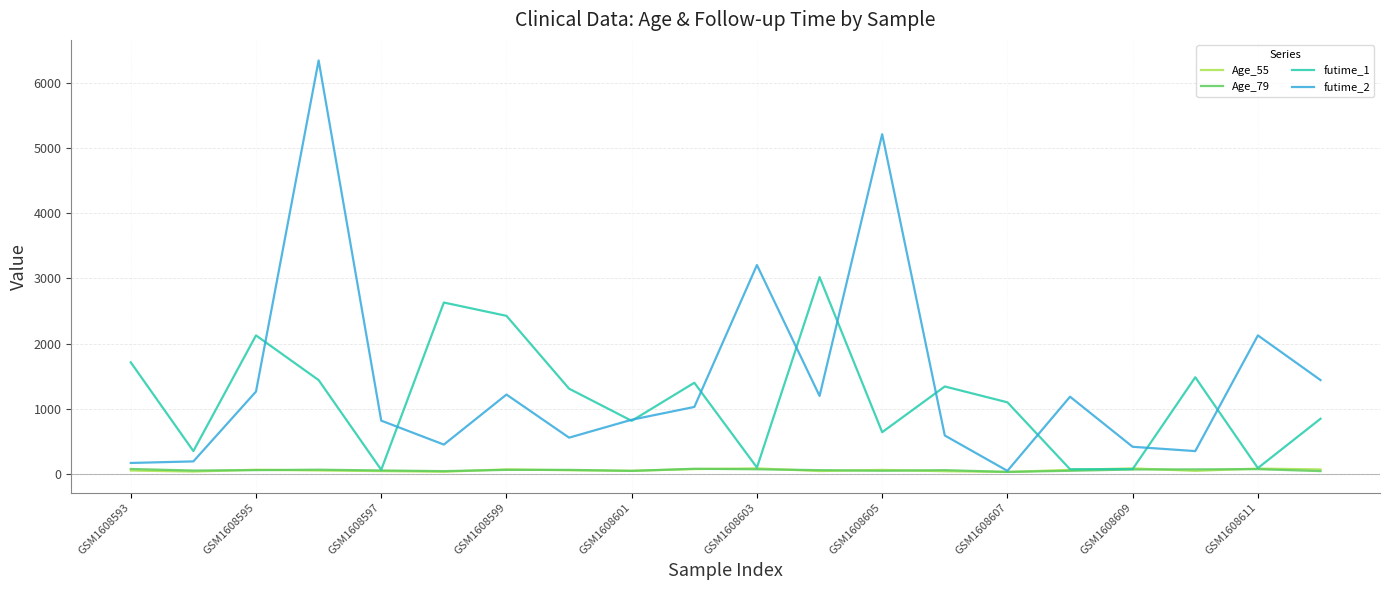

Which series has the widest spread of values?

futime_2